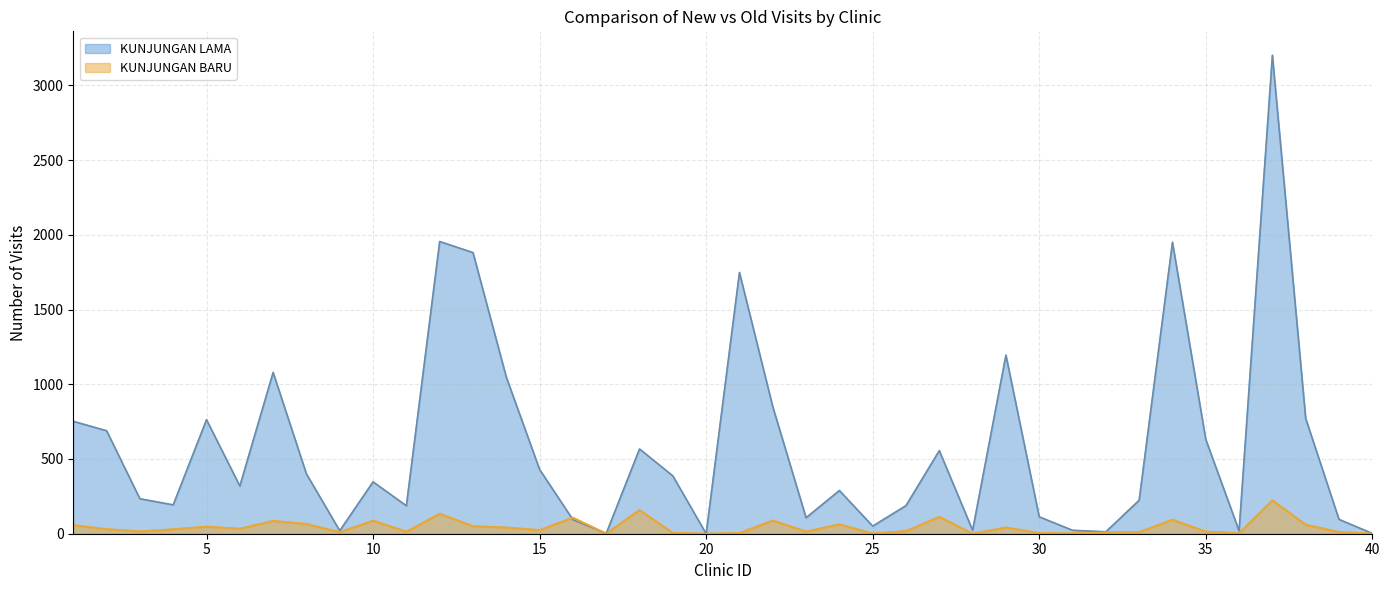

What are all the series names shown in the legend?

KUNJUNGAN LAMA, KUNJUNGAN BARU